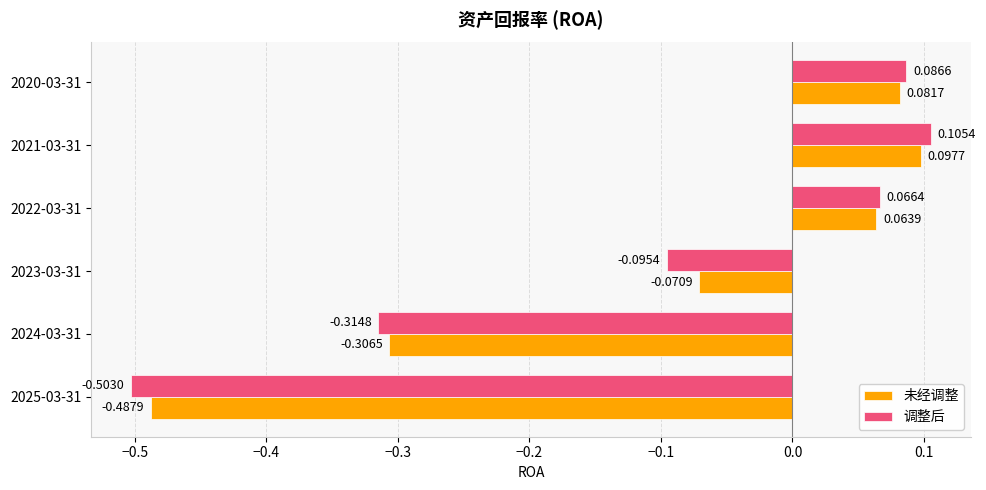

Rank the series at 2022-03-31 from lowest to highest value.

未经调整, 调整后